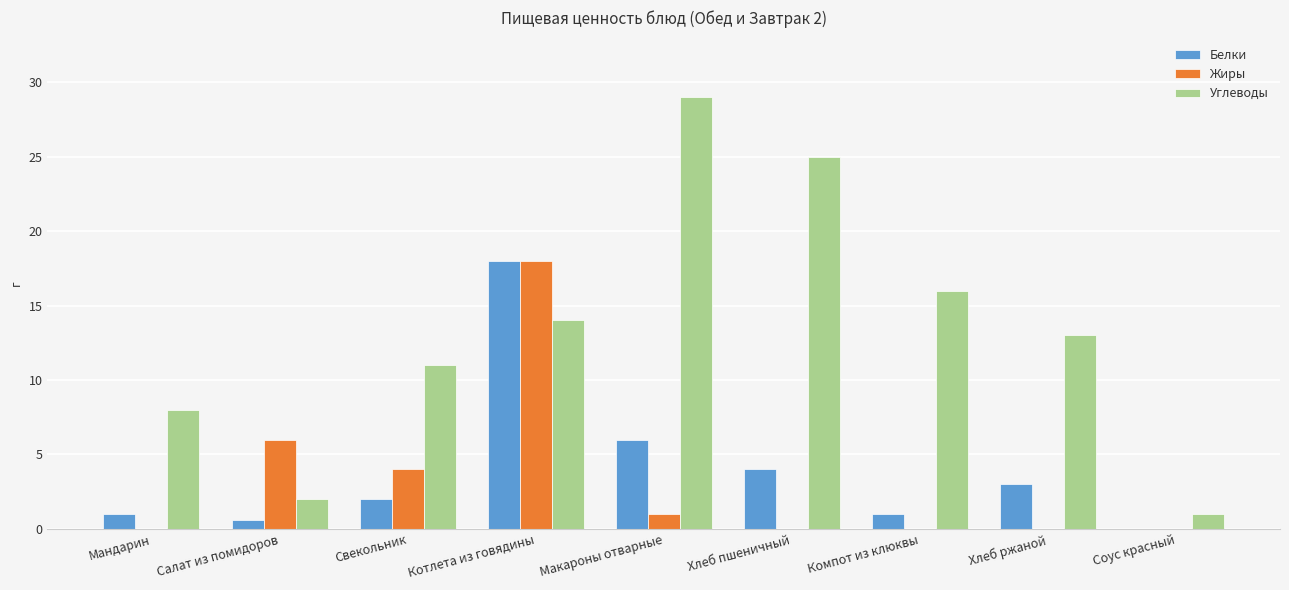

What is the maximum value for Углеводы?

29.0